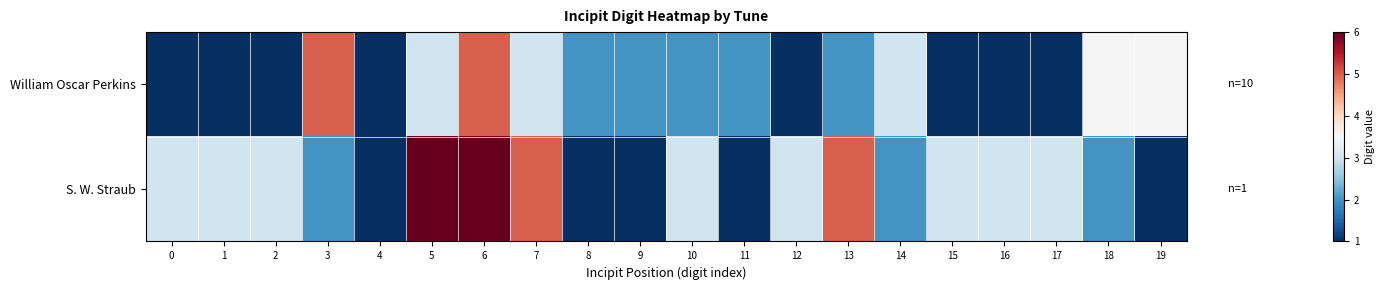

Where does the William Oscar Perkins series first go above 2?

3